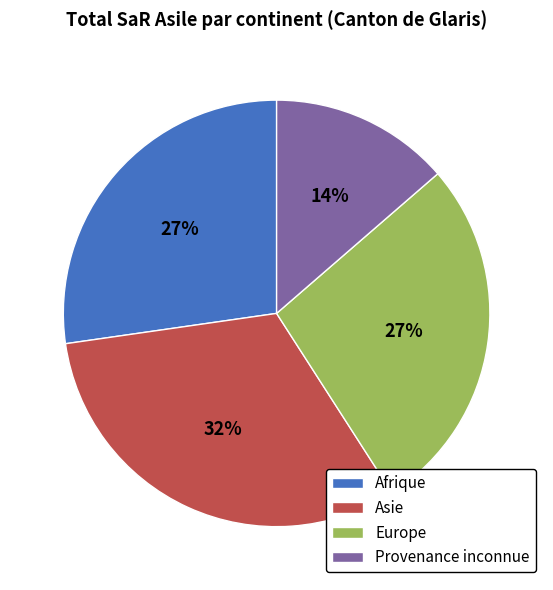

Approximately how many times larger is the value at Provenance inconnue compared to Asie?

0.4